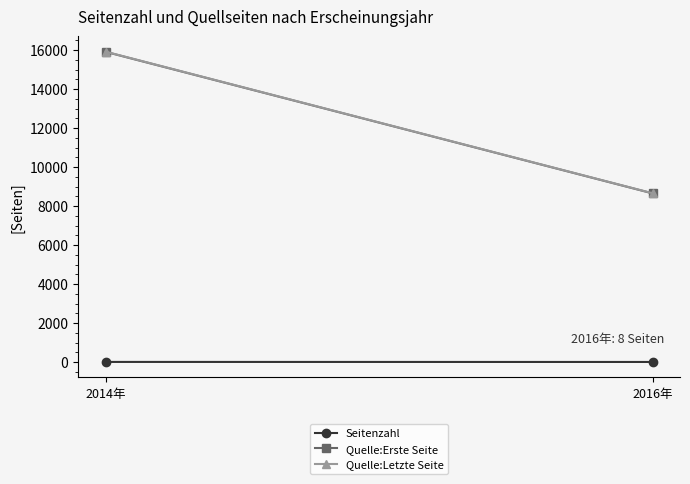

Reading right to left, what are all the values shown in this chart?

Seitenzahl: 8	10
Quelle:Erste Seite: 8654	15917
Quelle:Letzte Seite: 8661	15926